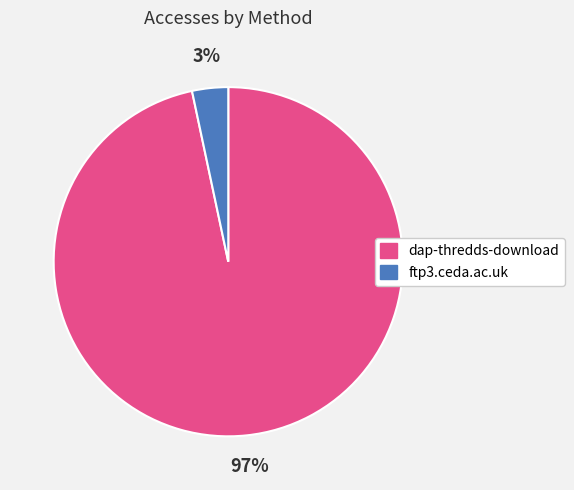

Does dap-thredds-download represent more than half of the total?

Yes